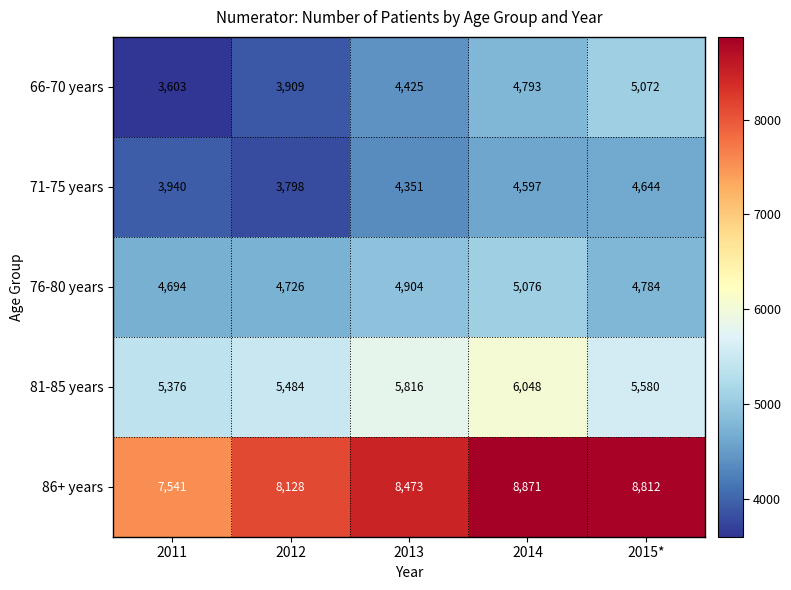

What is the minimum value shown in the chart?

3603